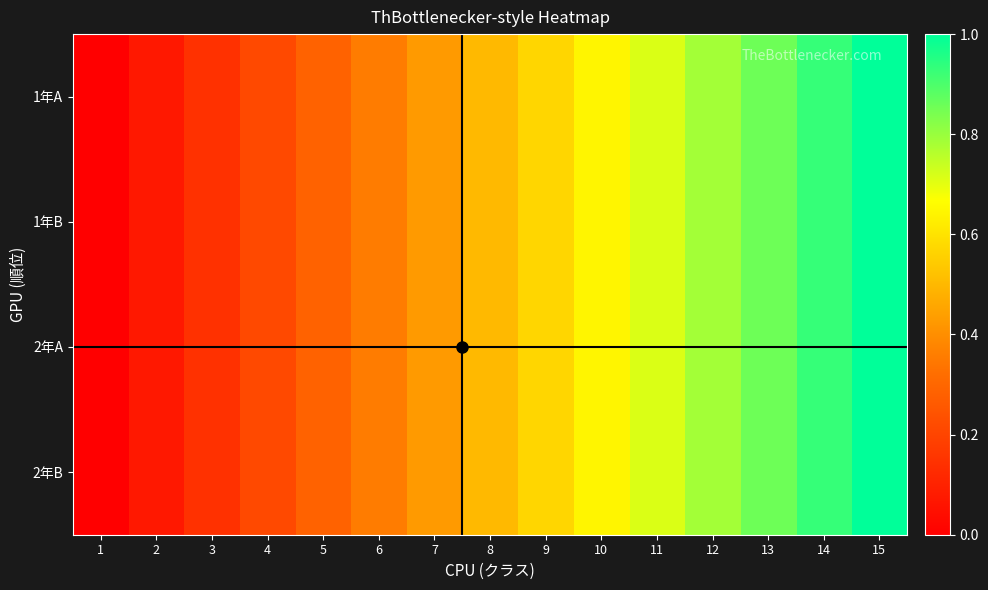

List the series in order of their peak value, lowest first.

1年A, 1年B, 2年A, 2年B